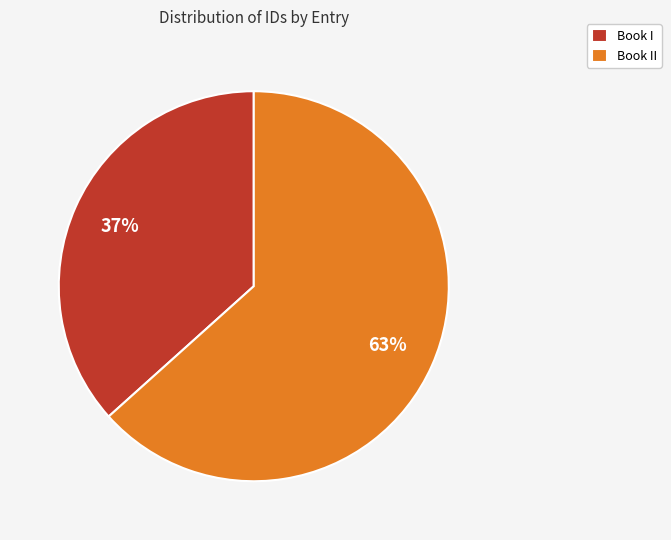

The Book I slice represents 37% of the pie. True or false?

True